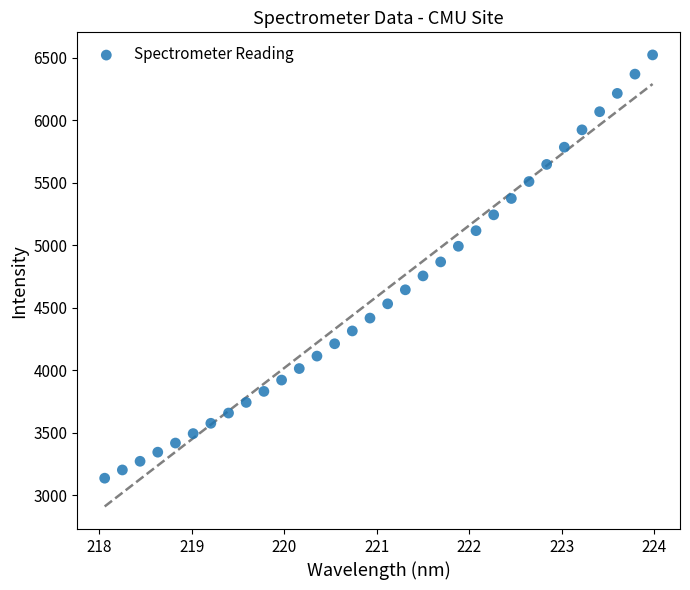

What is the range of Y values (max minus min)?

3383.8